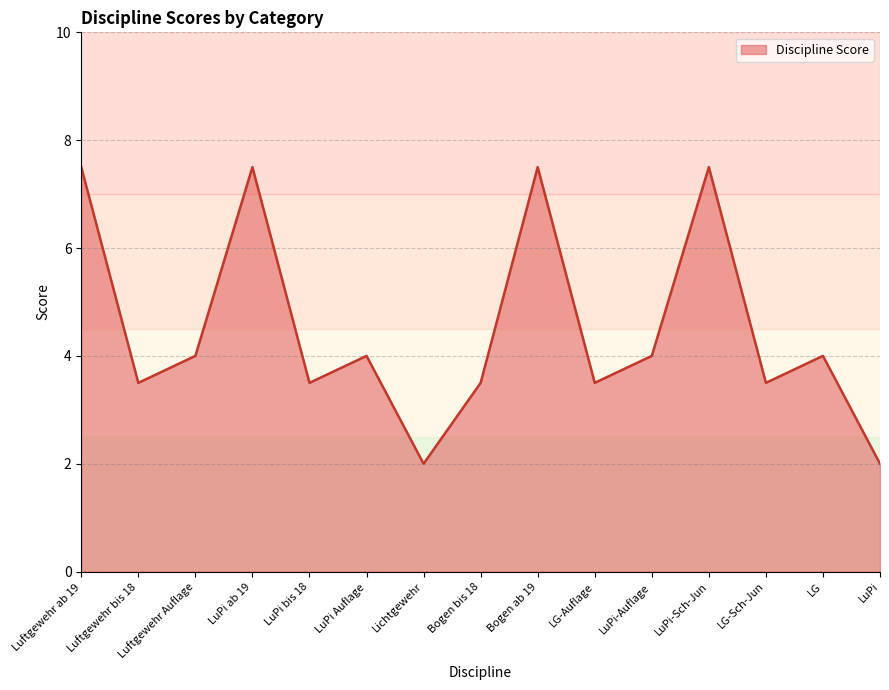

Reading left to right, extract all data points from this chart.

Luftgewehr ab 19=7.5	Luftgewehr bis 18=3.5	Luftgewehr Auflage=4.0	LuPi ab 19=7.5	LuPi bis 18=3.5	LuPi Auflage=4.0	Lichtgewehr=2.0	Bogen bis 18=3.5	Bogen ab 19=7.5	LG-Auflage=3.5	LuPi-Auflage=4.0	LuPi-Sch-Jun=7.5	LG-Sch-Jun=3.5	LG=4.0	LuPi=2.0